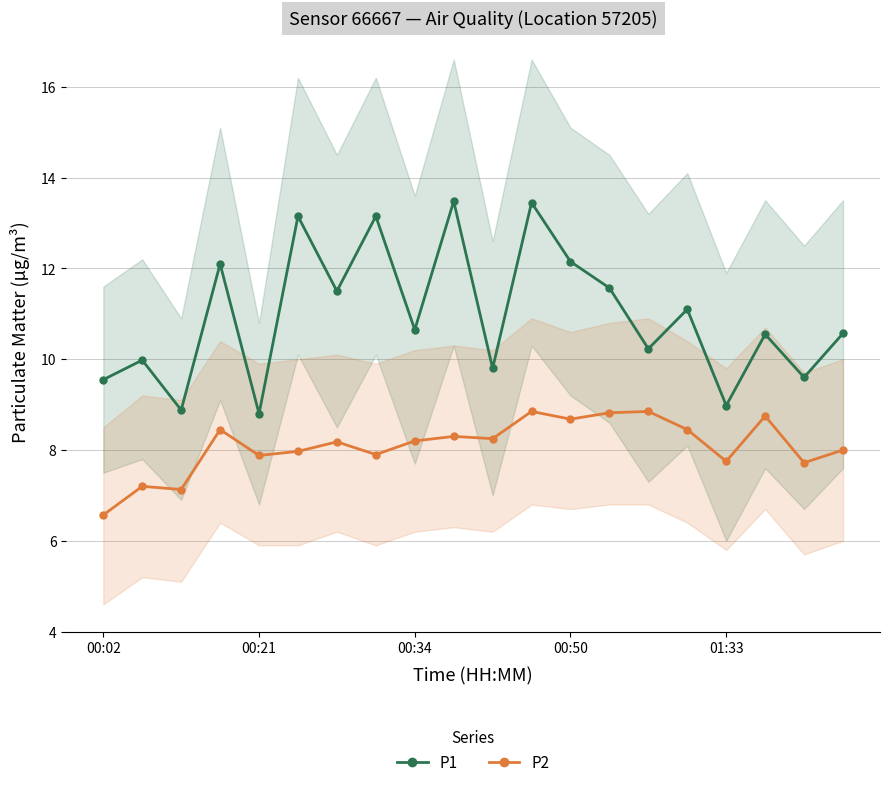

What is the total value across all series at 19?

18.6